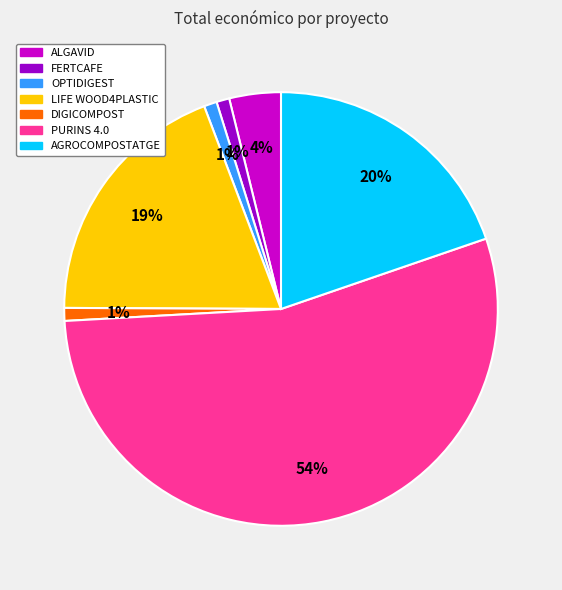

Count the number of slices in the pie.

7